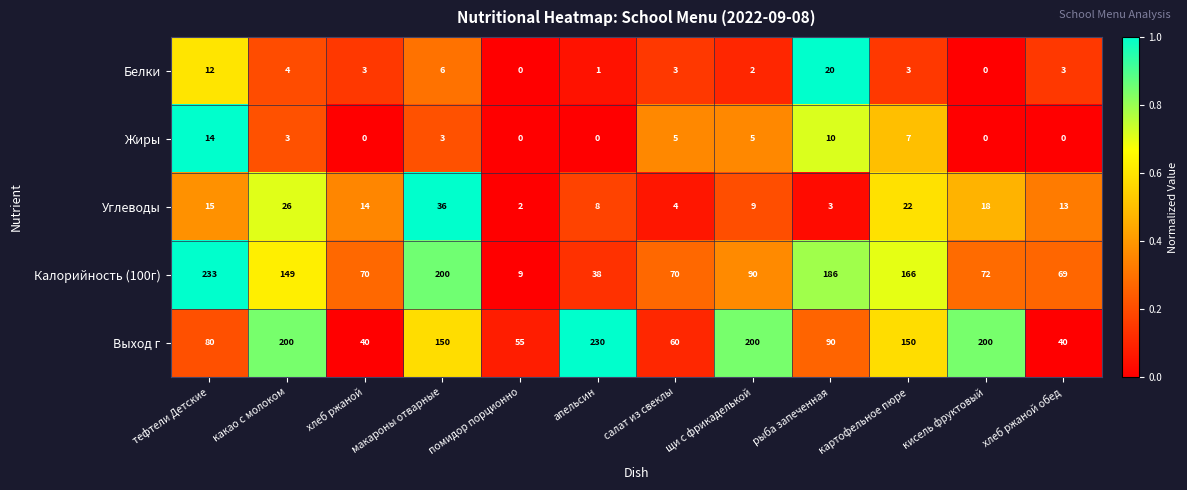

Count the number of categories in the chart.

12